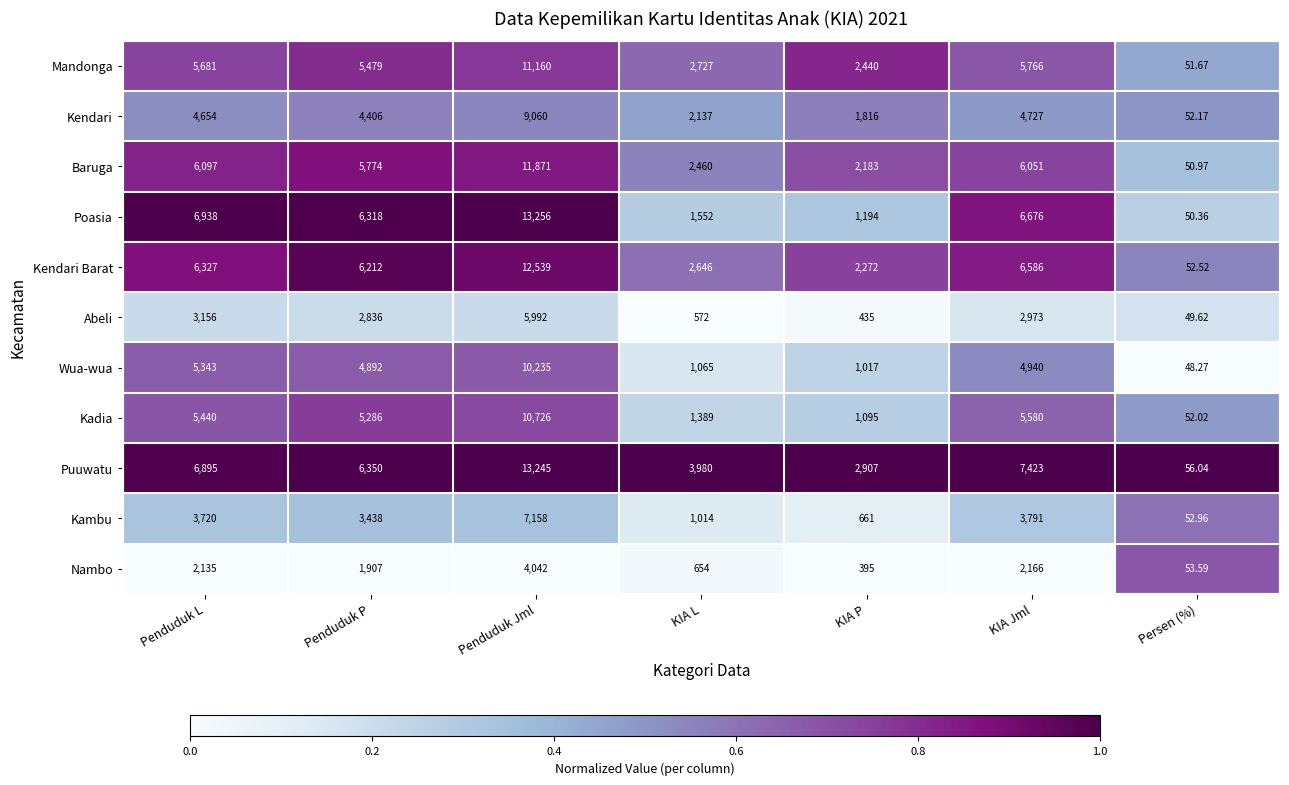

Which series has the largest range (max minus min)?

Poasia